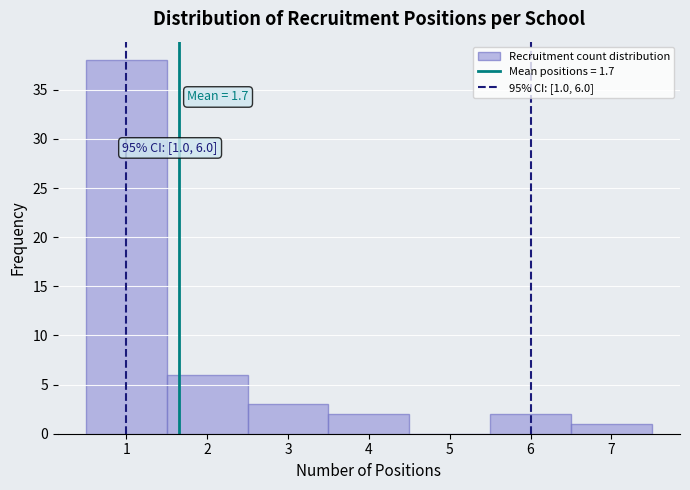

Which range on the x-axis has the tallest bar?

0.5 to 1.5